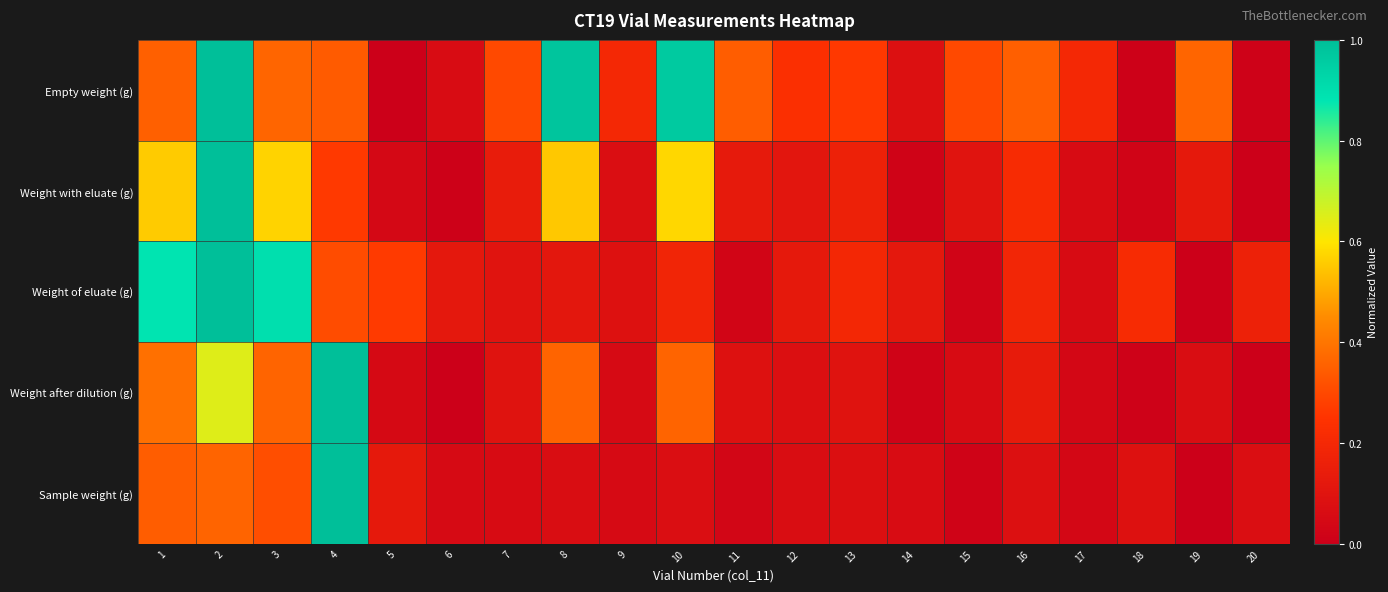

Reading left to right, what are all the values shown in this chart?

Empty weight (g): 1=0.4	2=1.0	3=0.4	4=0.3	5=0.0	6=0.1	7=0.3	8=1.0	9=0.2	10=1.0	11=0.3	12=0.2	13=0.3	14=0.1	15=0.3	16=0.3	17=0.2	18=0.0	19=0.4	20=0.0
Weight with eluate (g): 1=0.6	2=1.0	3=0.6	4=0.3	5=0.0	6=0.0	7=0.1	8=0.6	9=0.1	10=0.6	11=0.1	12=0.1	13=0.2	14=0.0	15=0.1	16=0.2	17=0.1	18=0.0	19=0.1	20=0.0
Weight of eluate (g): 1=0.9	2=1.0	3=0.9	4=0.3	5=0.3	6=0.1	7=0.1	8=0.1	9=0.1	10=0.2	11=0.0	12=0.1	13=0.2	14=0.1	15=0.0	16=0.2	17=0.1	18=0.2	19=0.0	20=0.2
Weight after dilution (g): 1=0.4	2=0.6	3=0.4	4=1.0	5=0.0	6=0.0	7=0.1	8=0.4	9=0.1	10=0.4	11=0.1	12=0.1	13=0.1	14=0.0	15=0.1	16=0.1	17=0.0	18=0.0	19=0.1	20=0.0
Sample weight (g): 1=0.3	2=0.4	3=0.3	4=1.0	5=0.1	6=0.1	7=0.1	8=0.1	9=0.1	10=0.1	11=0.0	12=0.1	13=0.1	14=0.1	15=0.0	16=0.1	17=0.0	18=0.1	19=0.0	20=0.1